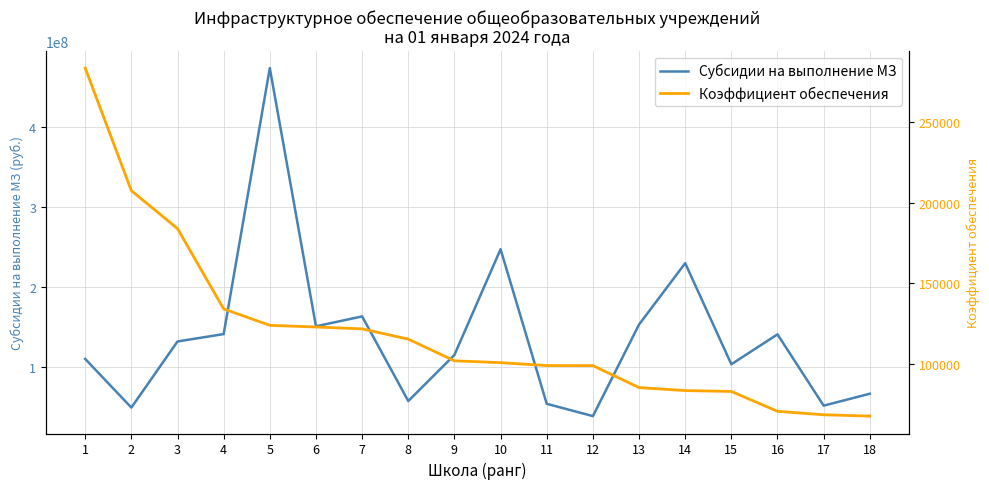

True or false: Коэффициент обеспечения and Субсидии на выполнение МЗ cross at least once.

False